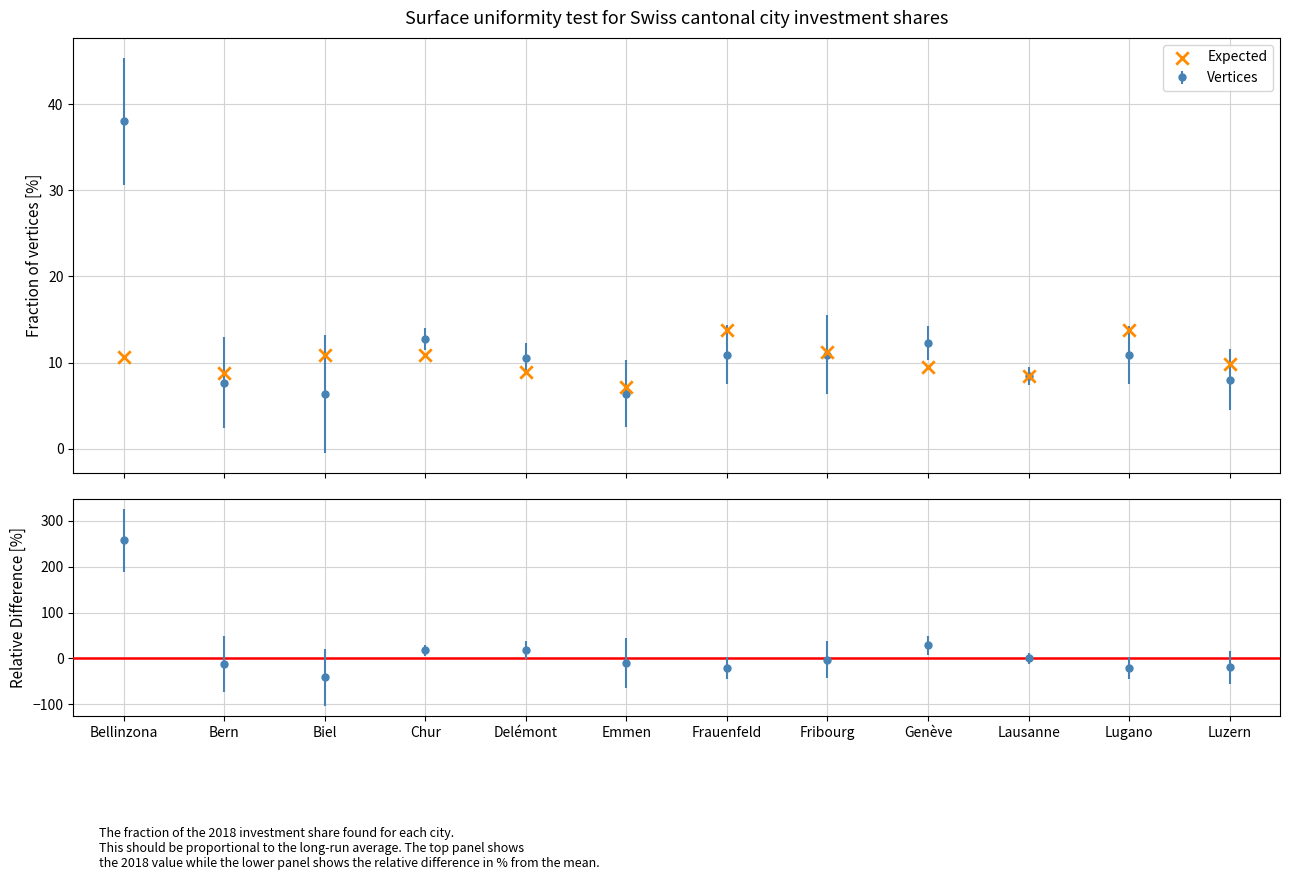

What is the ratio of the value at Bern to the value at Frauenfeld?

0.6